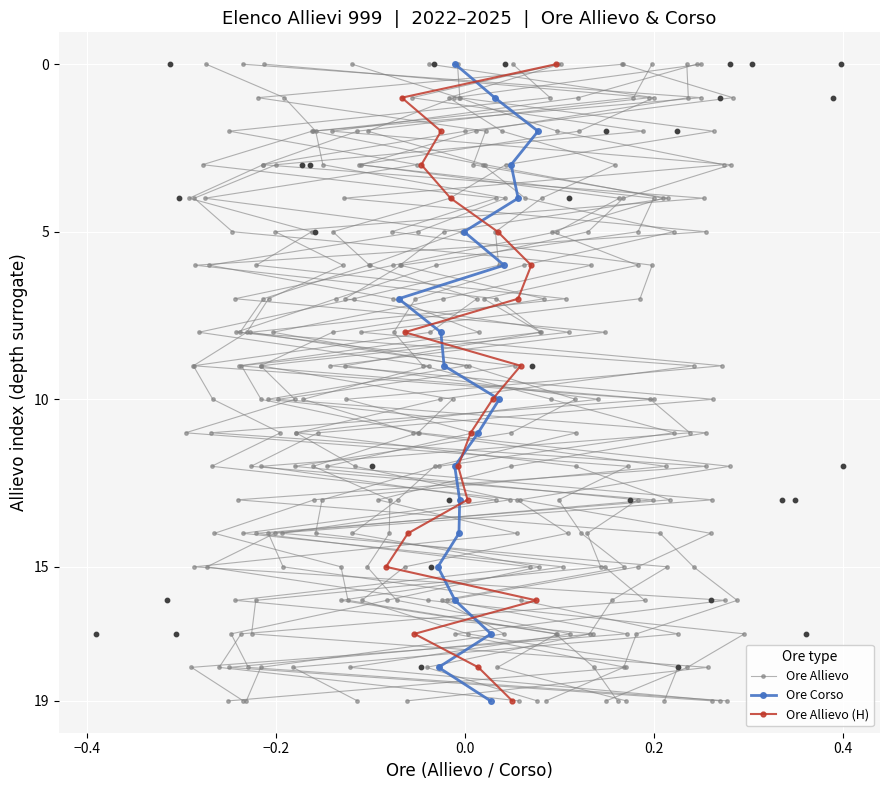

Which series has the largest total across all categories?

Ore Allievo